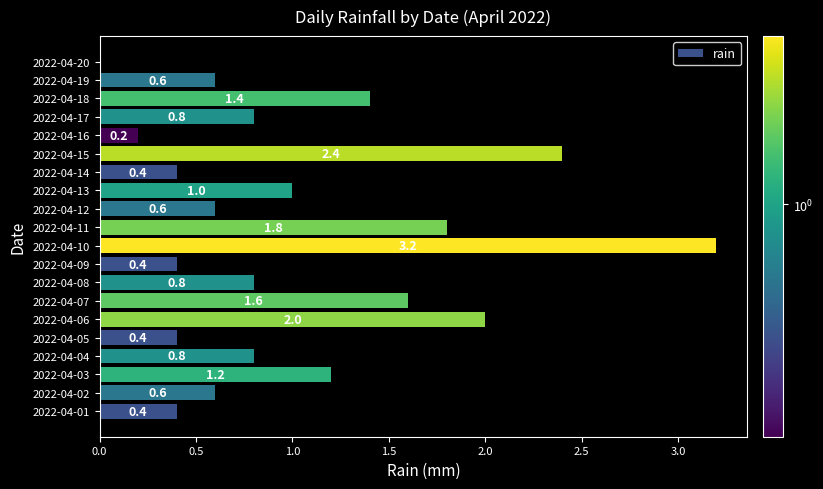

What is the sum of the values at 2022-04-01 and 2022-04-14?

0.8